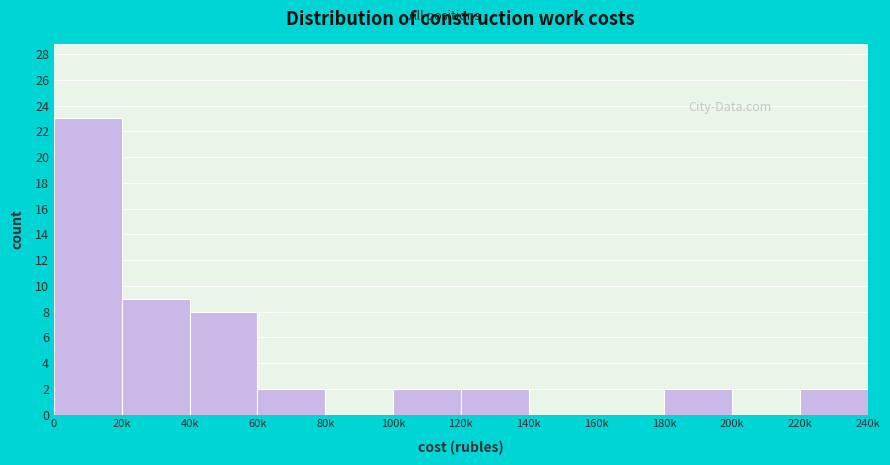

Reading left to right, what are all the values shown in this chart?

0=23	20k=9	40k=8	60k=2	80k=0	100k=2	120k=2	140k=0	160k=0	180k=2	200k=0	220k=2